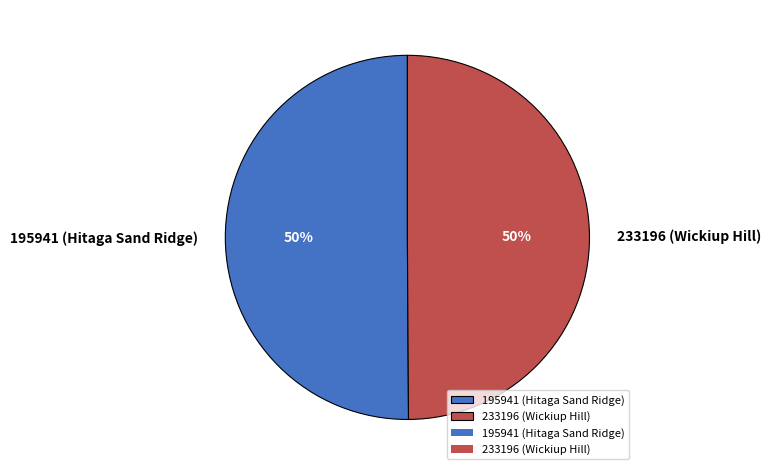

To the nearest percent, what is the combined percentage of 195941 (Hitaga Sand Ridge) and 233196 (Wickiup Hill)?

100%